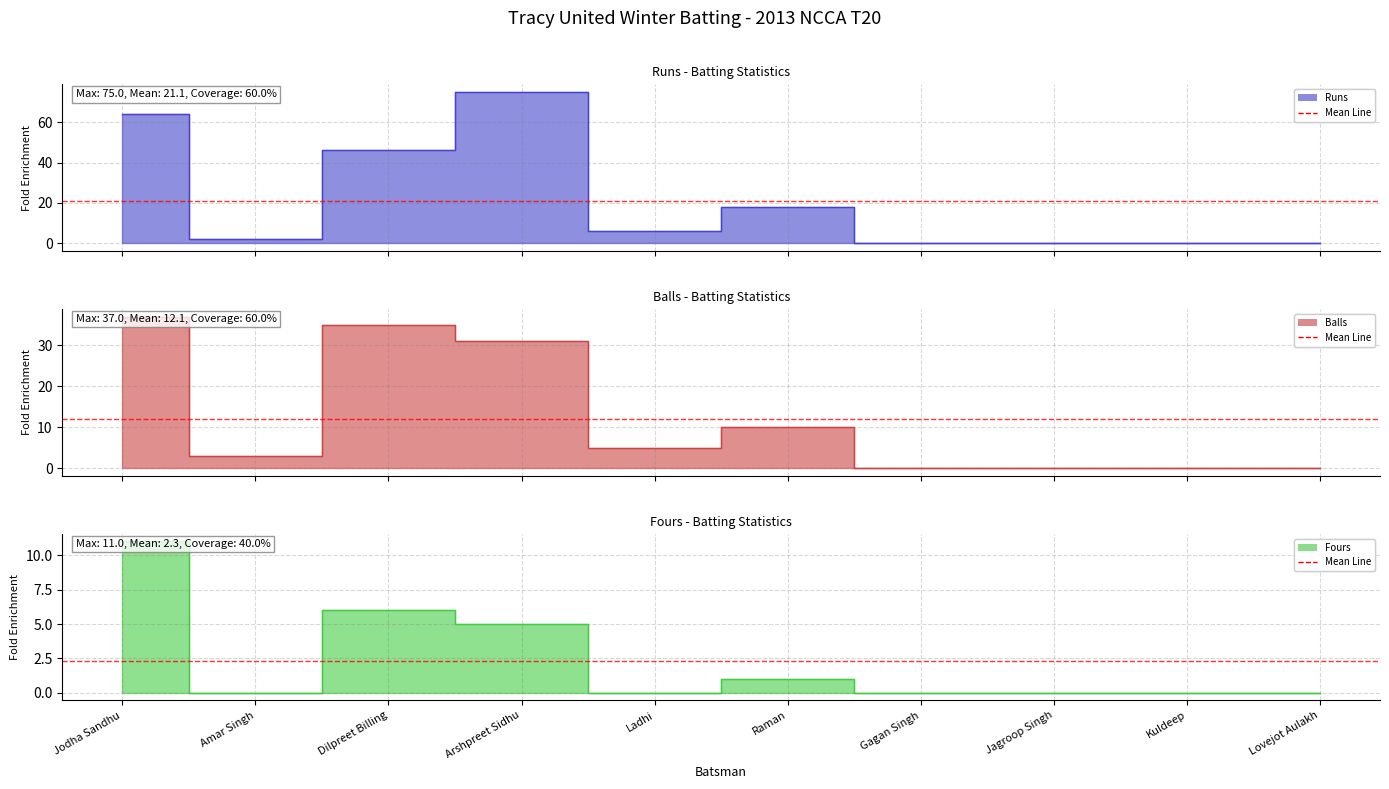

True or false: Fours and Runs cross at least once.

False